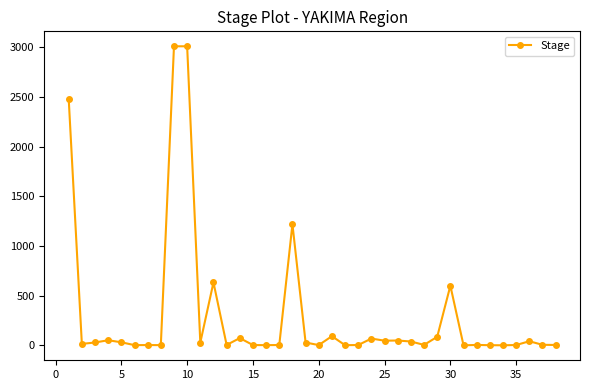

What is the difference between the maximum and minimum values?

3010.7